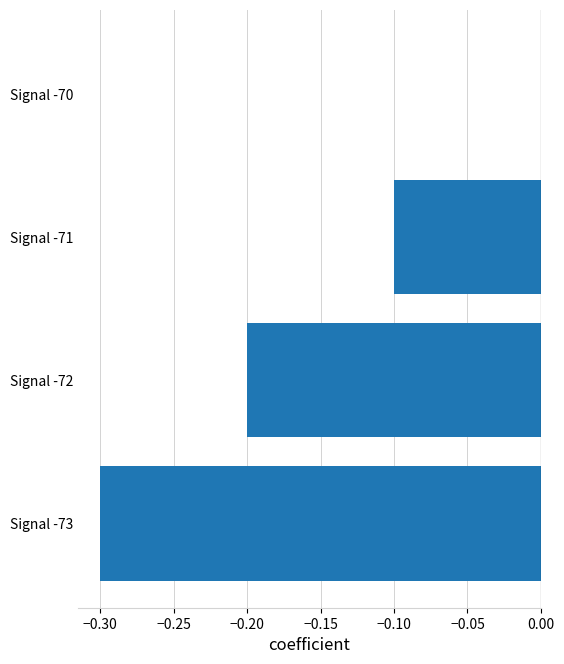

Are the bars grouped side by side (vs. stacked)?

No